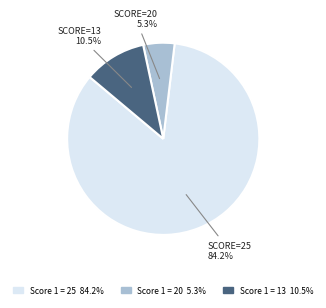

Does any single category account for the majority?

Yes